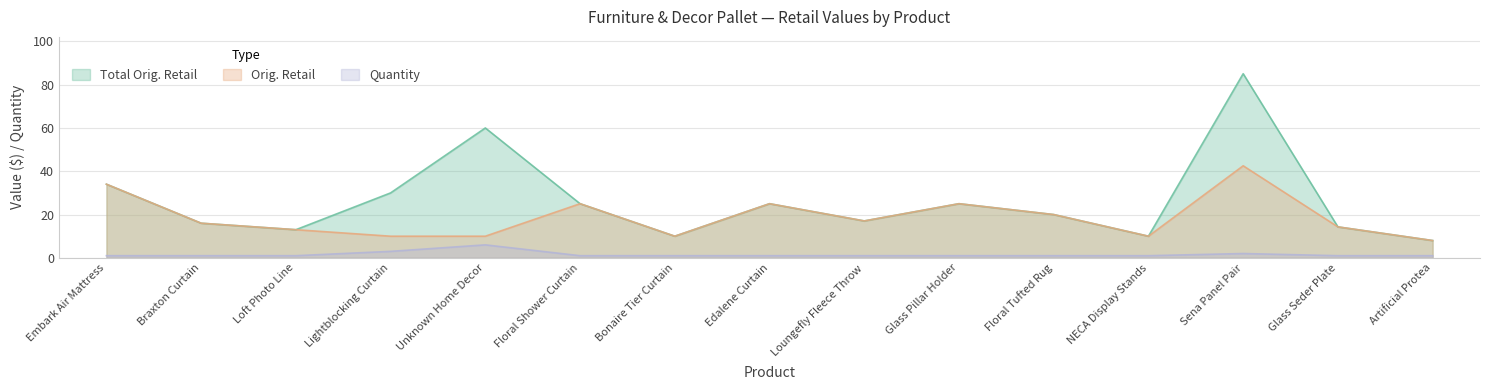

The Total Orig. Retail series shows 20.0 at Floral Tufted Rug. True or false?

True